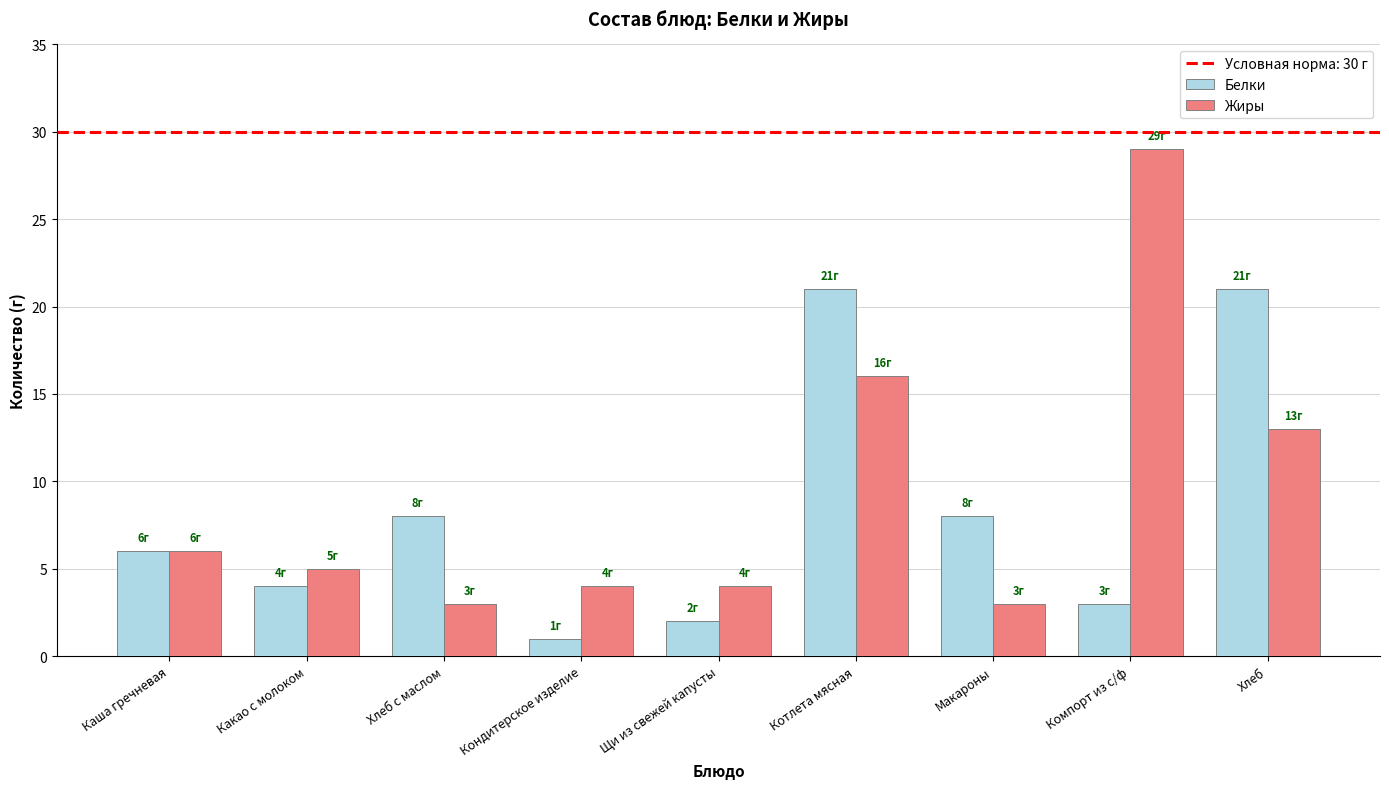

What is the approximate value of Белки at Хлеб?

21